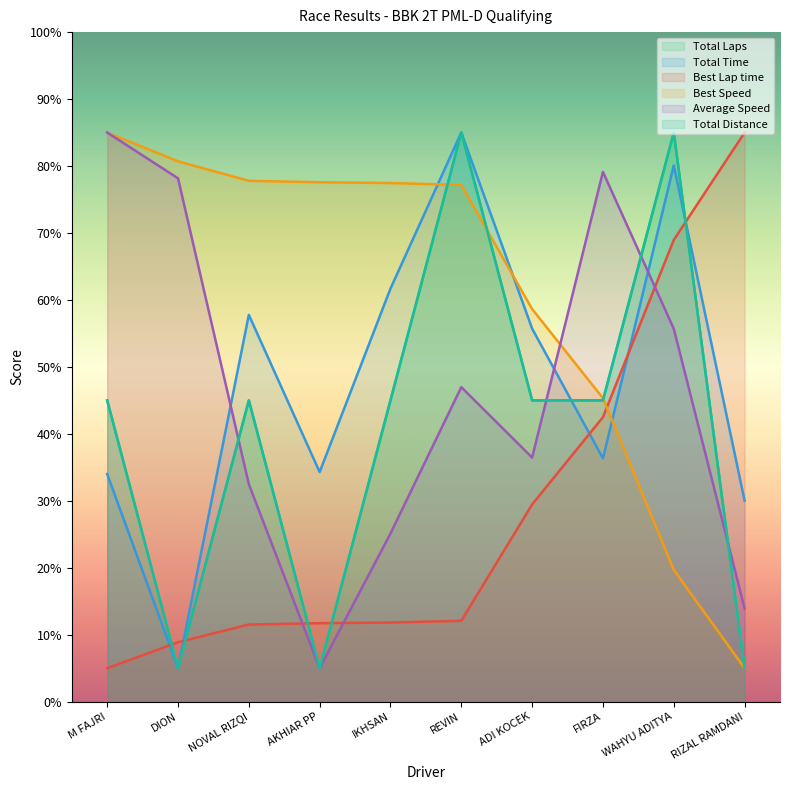

At which category is the sum across all series the highest?

WAHYU ADITYA